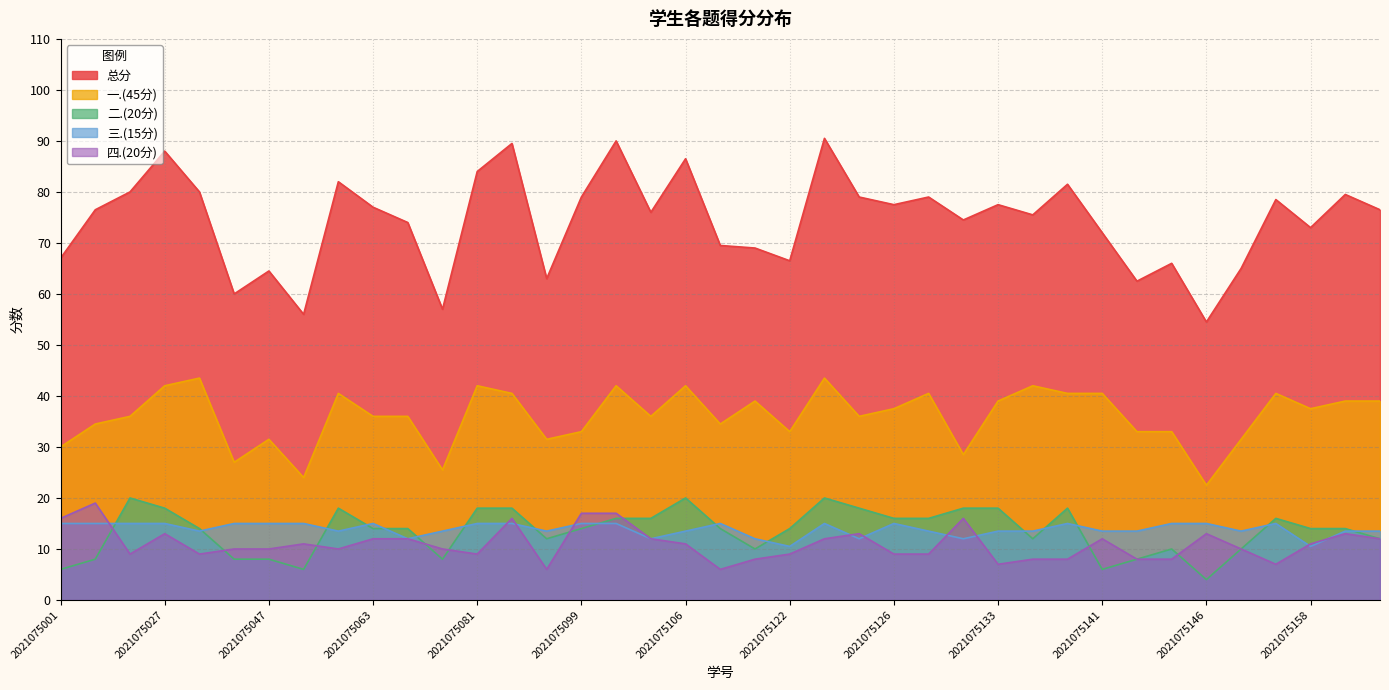

True or false: 三.(15分) has a value of 9.1 at 2021075083.

False